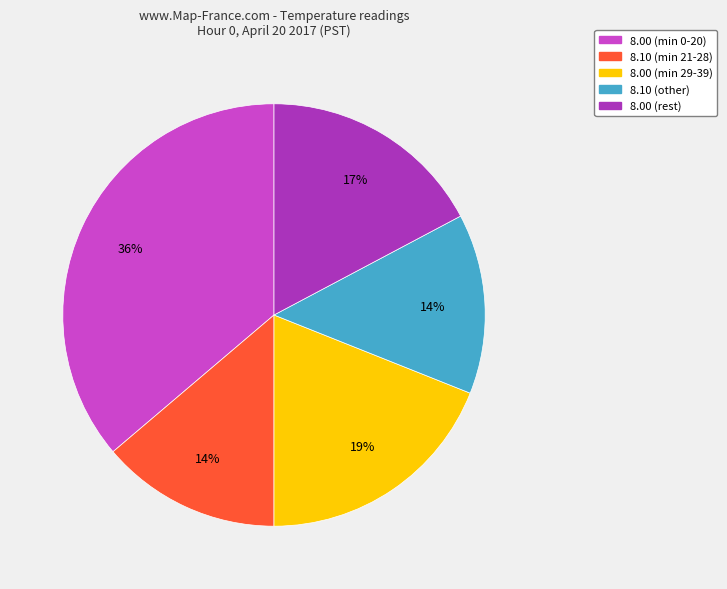

Does any single category account for the majority?

No